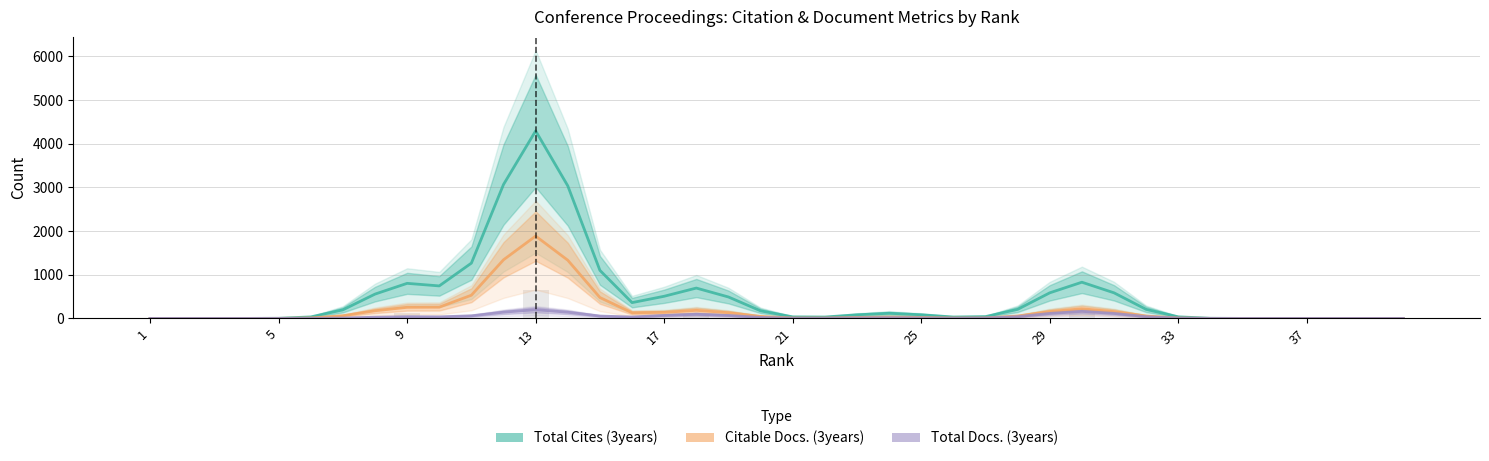

How many data points in Total Docs. (3years) are less than 12?

20